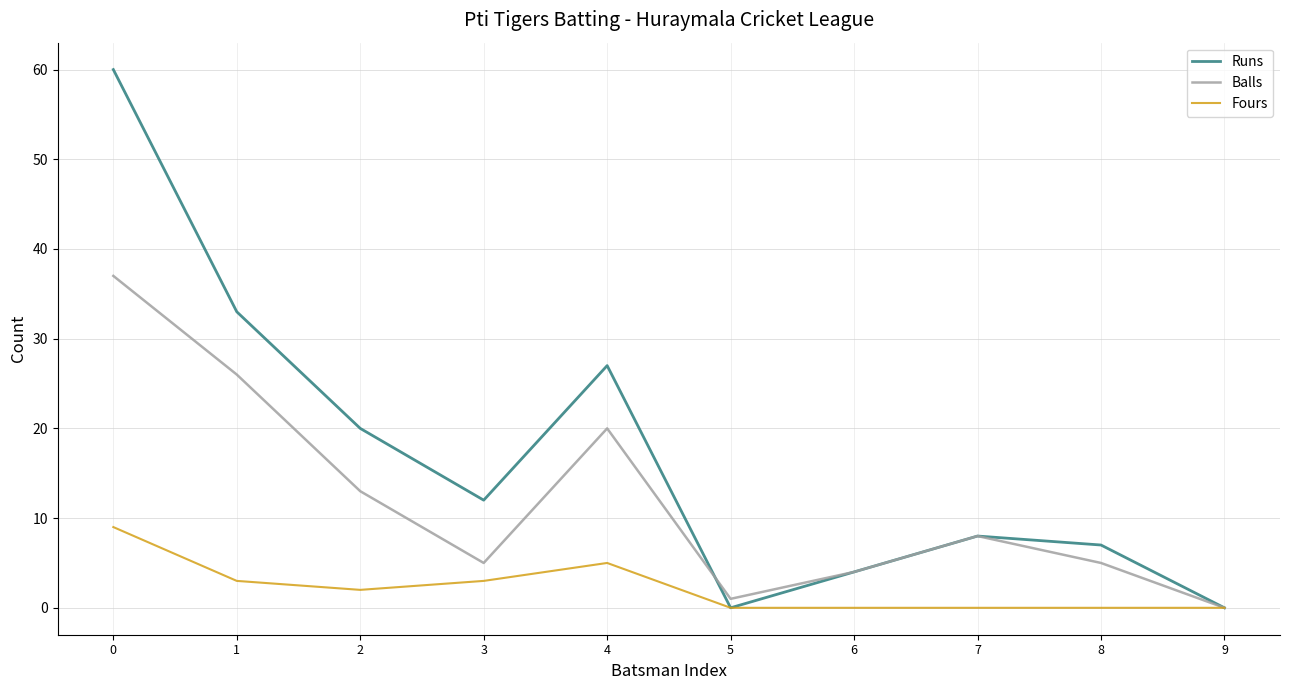

Reading right to left, list all the values displayed in this chart.

Runs: 0	7	8	4	0	27	12	20	33	60
Balls: 0	5	8	4	1	20	5	13	26	37
Fours: 0	0	0	0	0	5	3	2	3	9